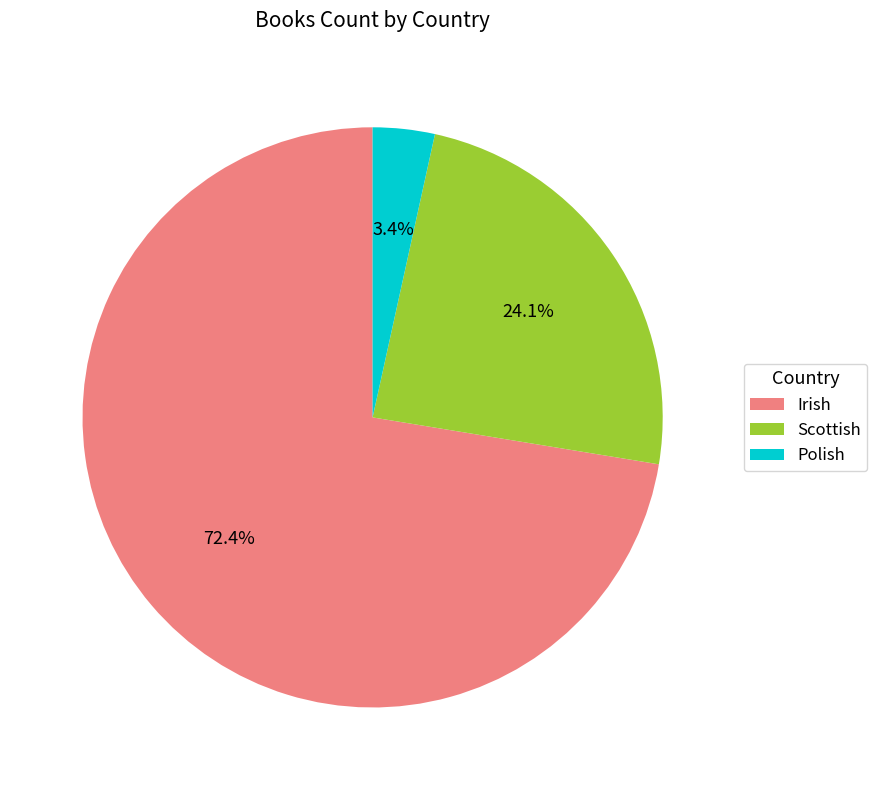

What percentage is the Irish slice, to the nearest percent?

72%